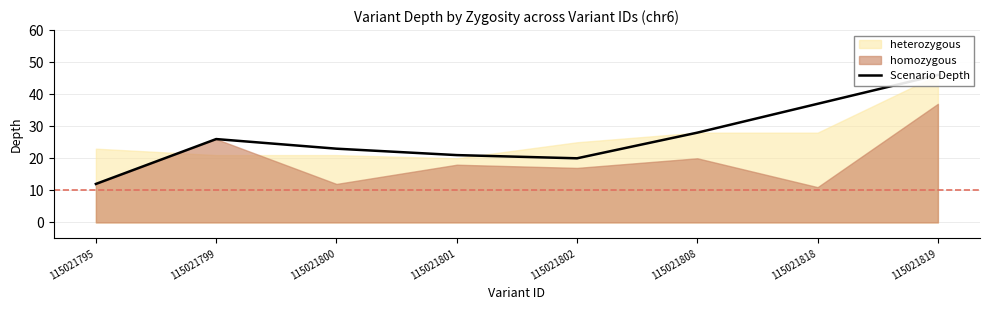

How many data points are above 26?

3